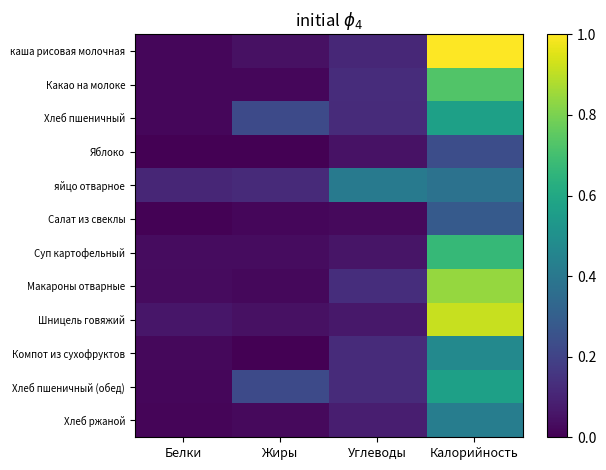

At how many categories does at least one series exceed 0?

4